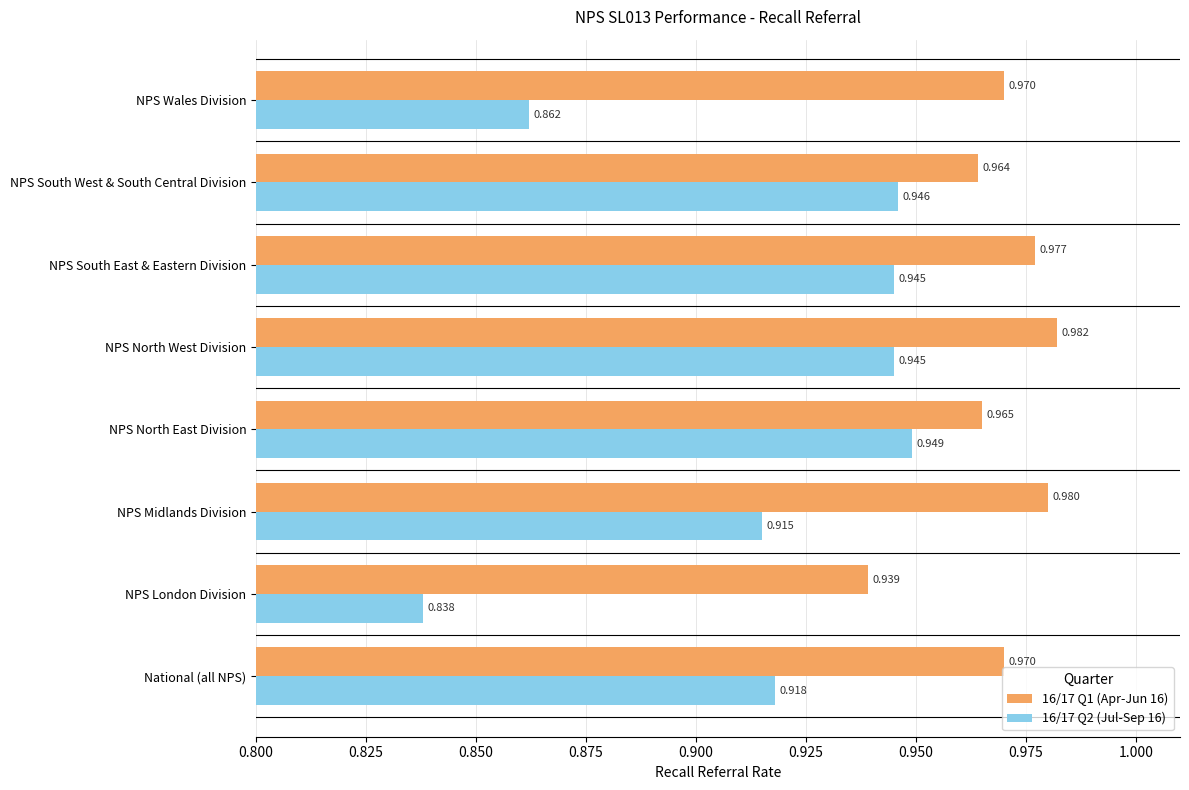

Is the value of 16/17 Q2 (Jul-Sep 16) at NPS London Division greater than the value of 16/17 Q1 (Apr-Jun 16) at NPS Wales Division?

No